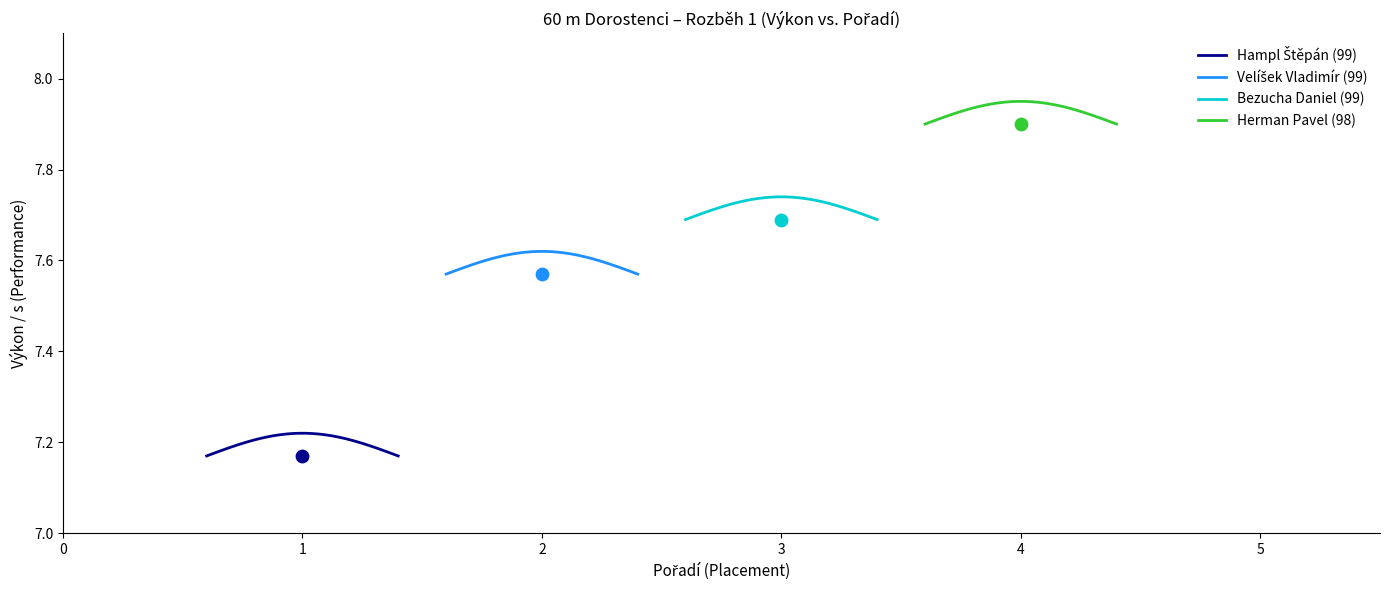

Which series has the widest spread of Y values?

Hampl Štěpán (99)